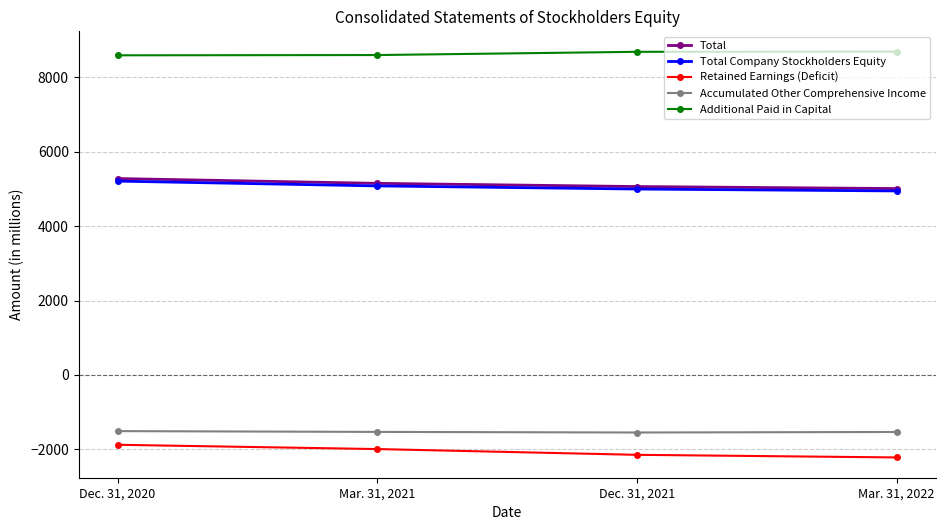

Is it true that Additional Paid in Capital equals 5550 at Dec. 31, 2020?

False